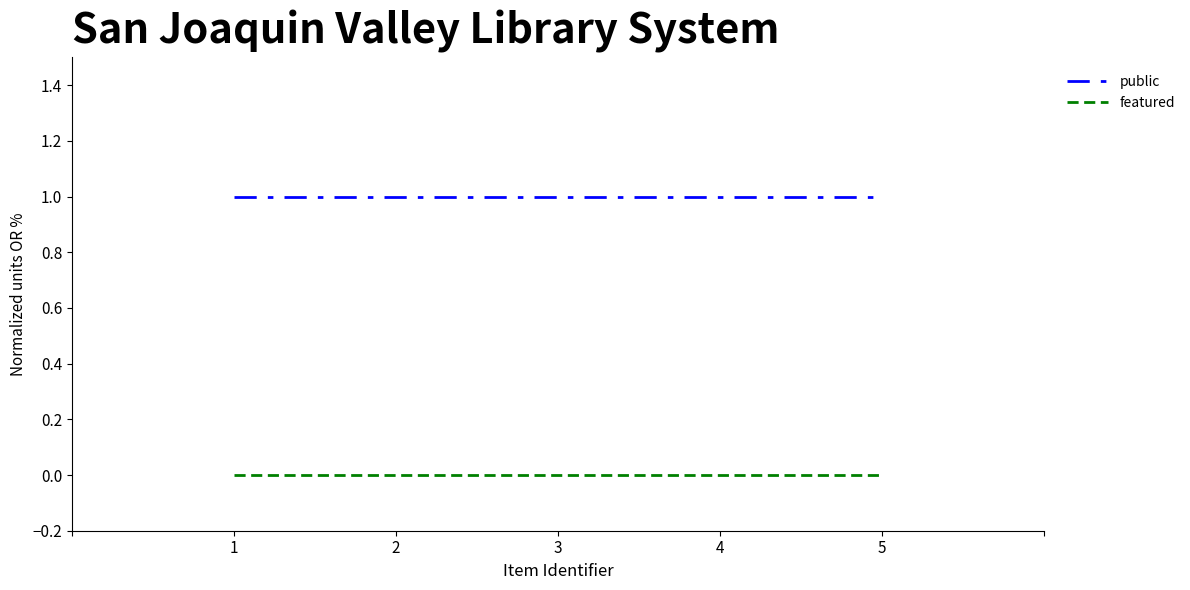

Is it true that public equals 1 at 3?

True